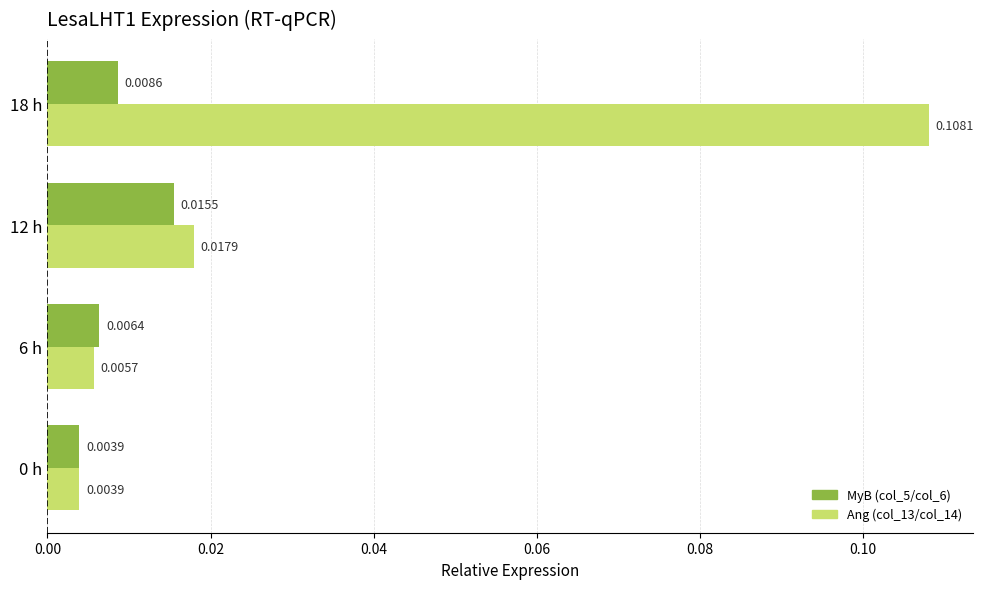

Between 0 h and 6 h, which series saw the biggest shift?

MyB (col_5/col_6)